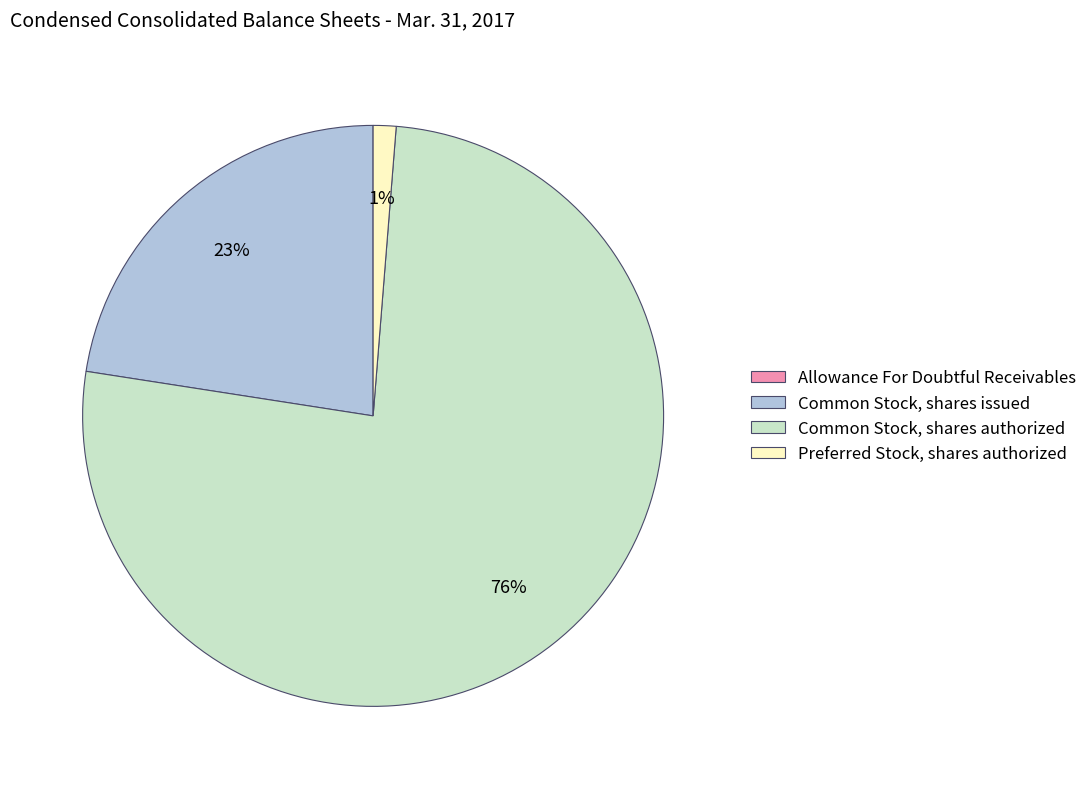

Which slice represents more than half of the pie?

Common Stock, shares authorized